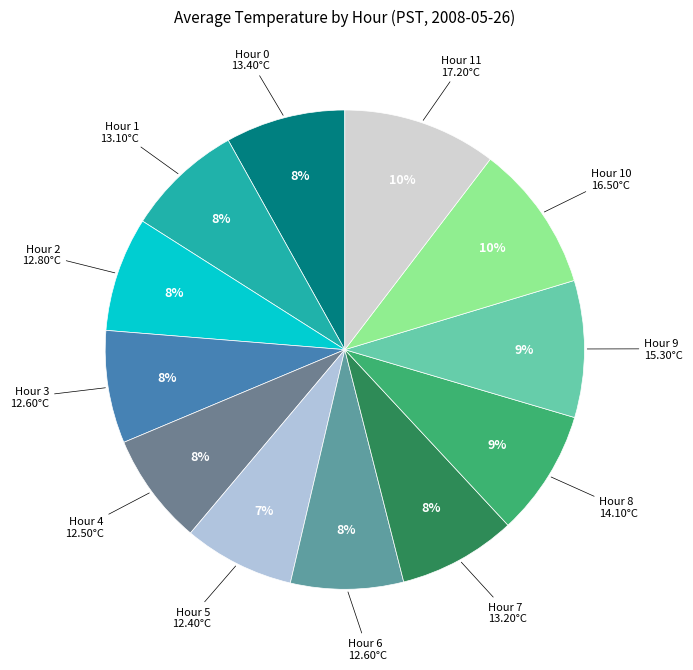

Does any single category account for the majority?

No